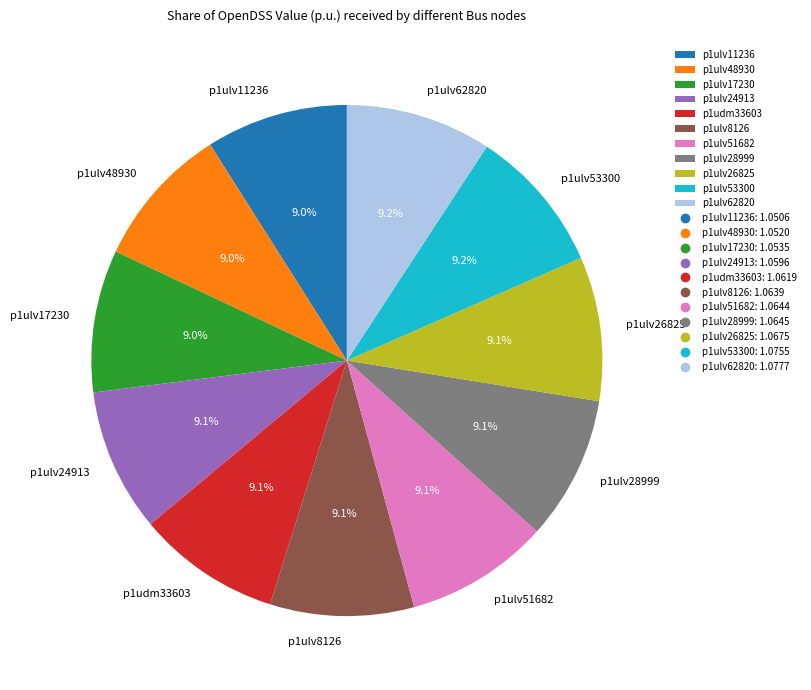

Does p1ulv11236 account for over 50% of the chart?

No